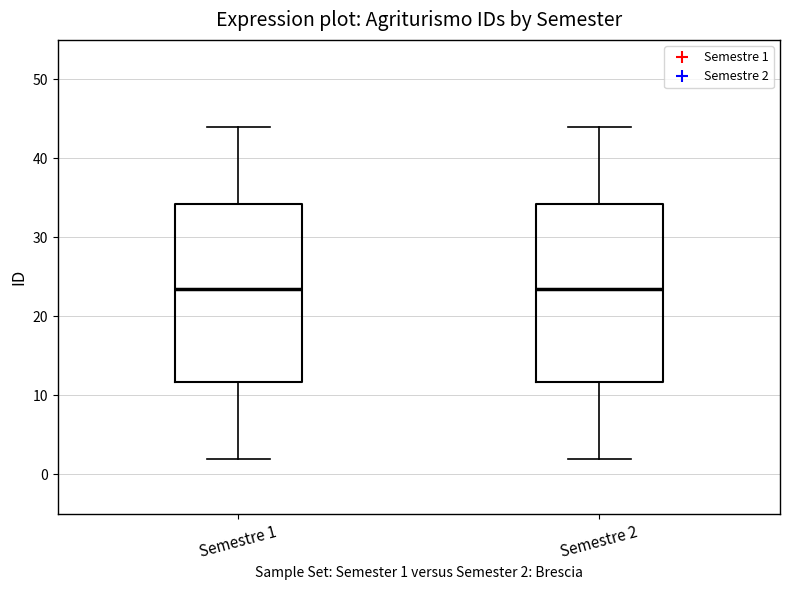

Reading left to right, read every box against the y-axis: the position of its median line, the range the box covers, and the ends of its whiskers. The values are not printed on the chart, so give them approximately, as read against the axis.

Semestre 1: median 24, box 12 to 34, whiskers 2 to 44
Semestre 2: median 24, box 12 to 34, whiskers 2 to 44